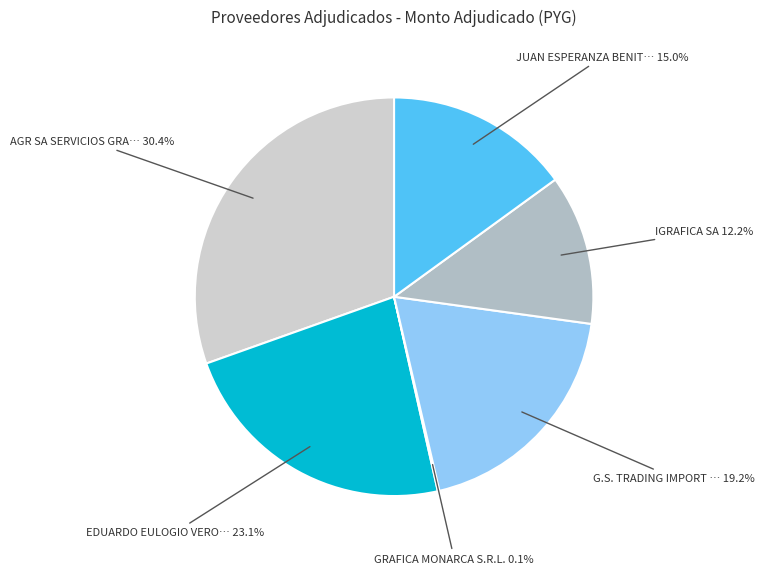

Is there a majority slice in this chart?

No